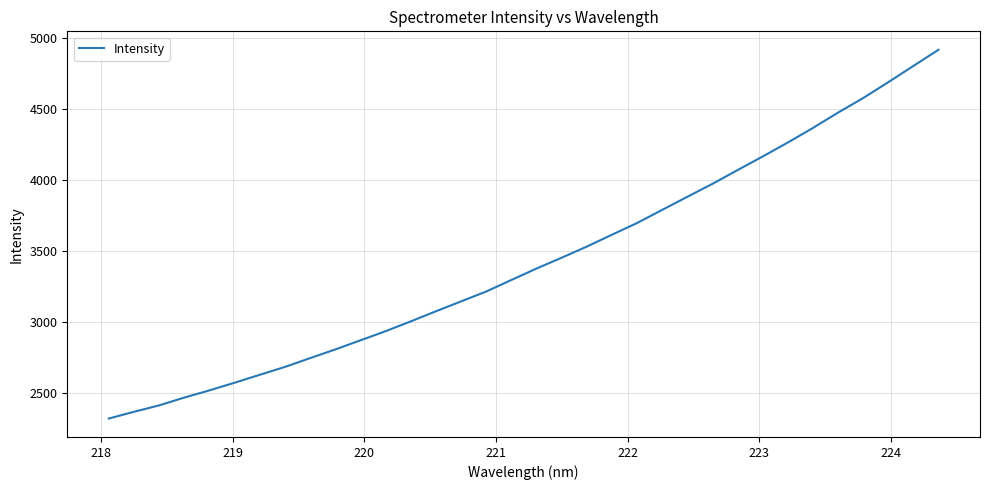

Count the number of data series in this chart.

1